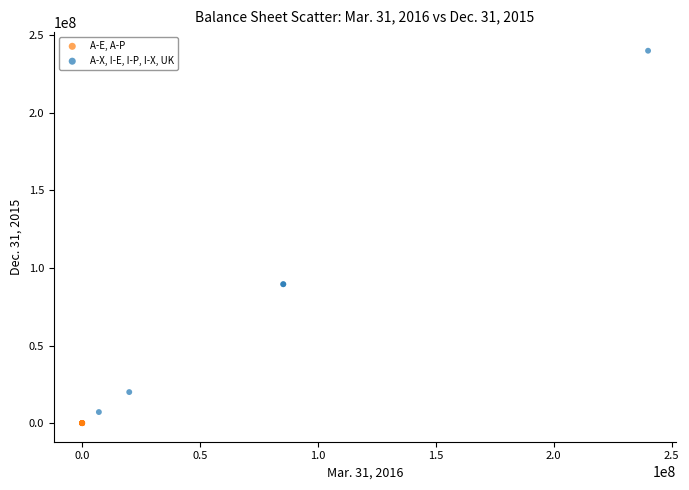

Which series contains the highest Y value?

A-X, I-E, I-P, I-X, UK